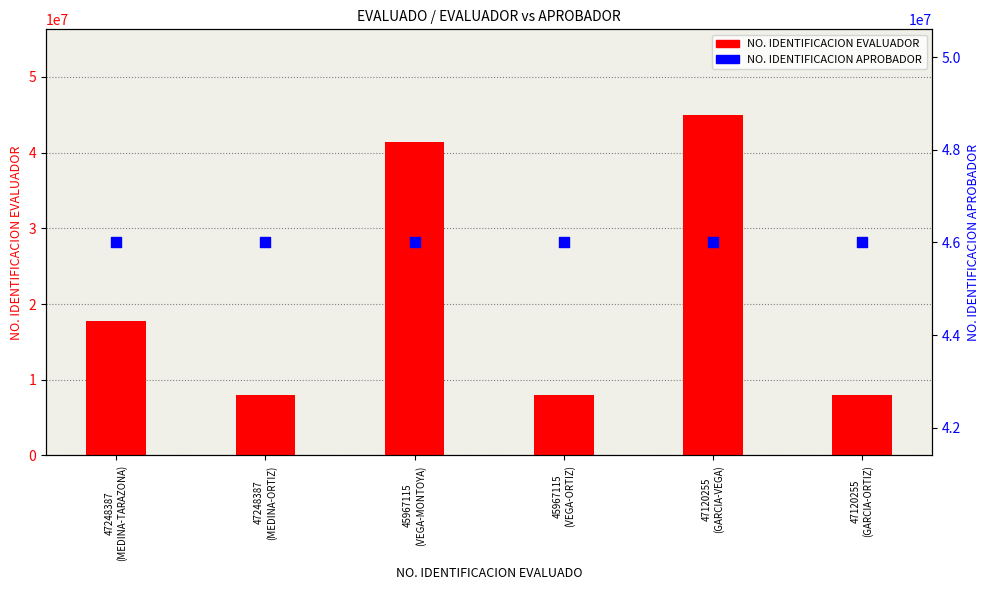

Which series has the largest total across all categories?

NO. IDENTIFICACION APROBADOR